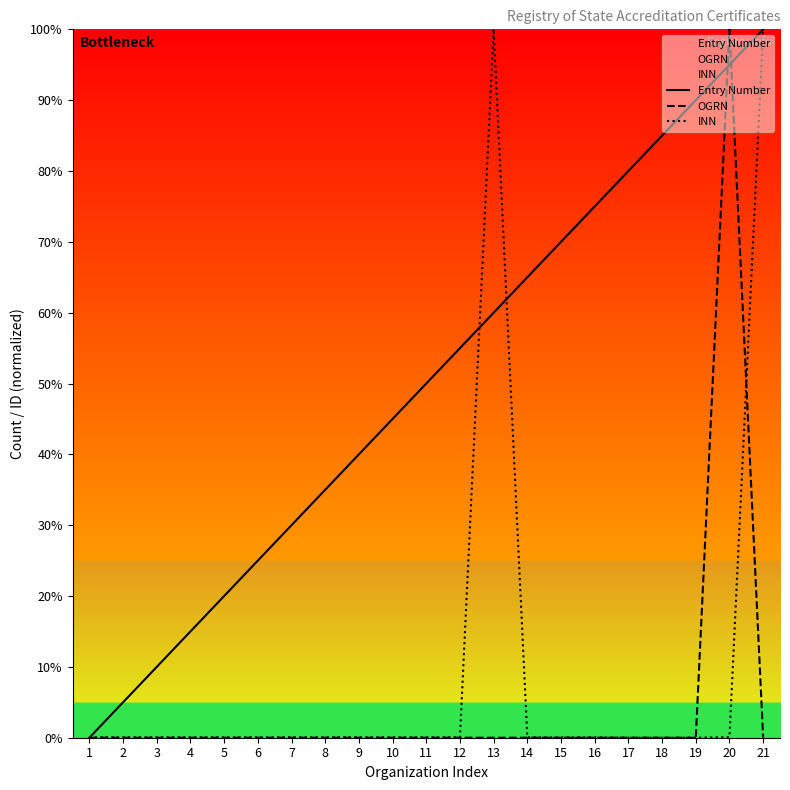

Is it true that INN equals 0.0 at 16?

False